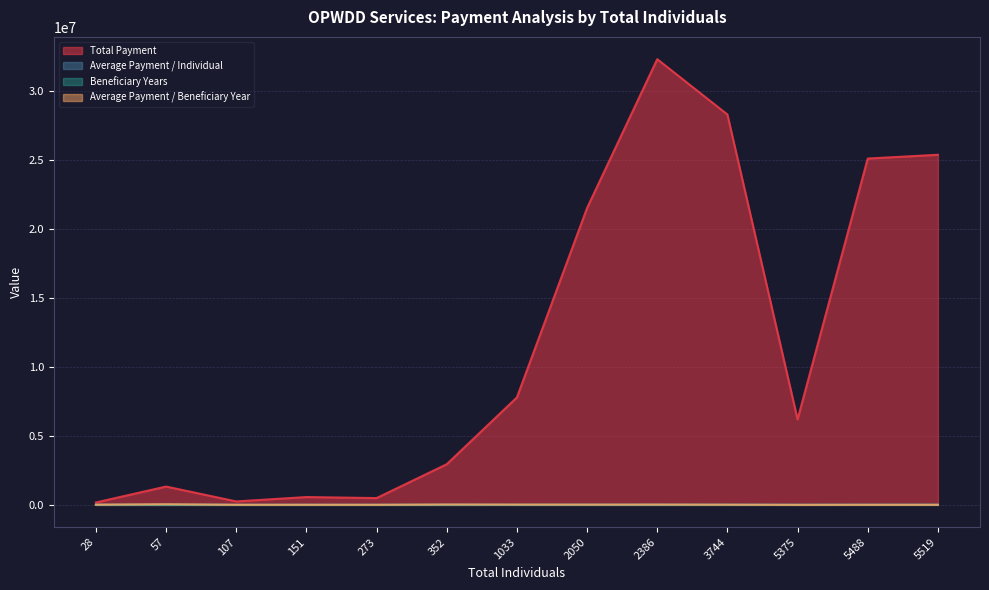

At which category does Average Payment / Beneficiary Year reach its first local valley?

273